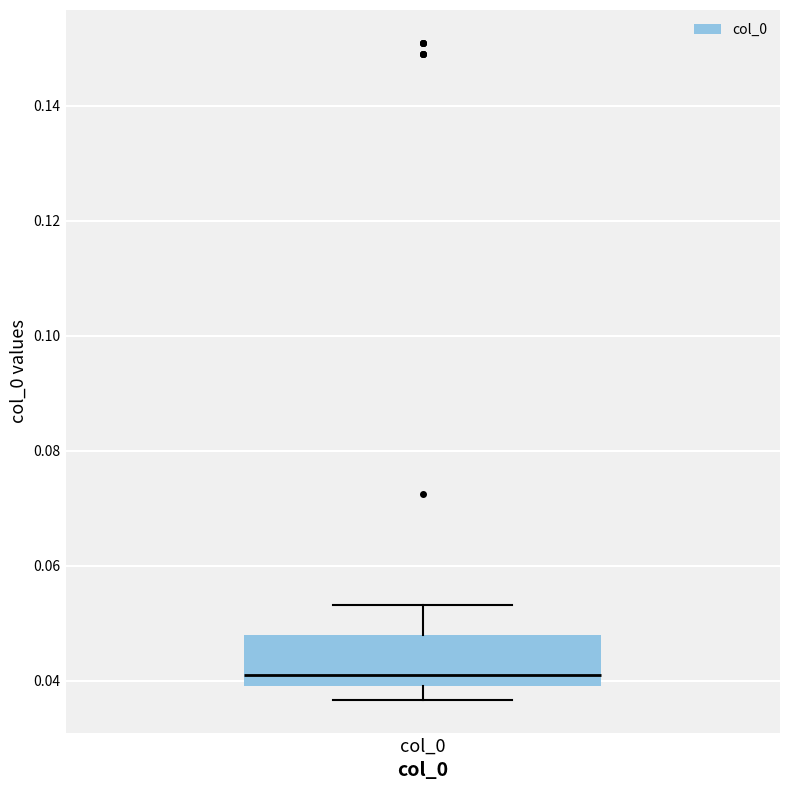

Read this box plot against the y-axis: the position of the median line, the range covered by the box, and the ends of both whiskers. The values are not printed on the chart, so give them approximately, as read against the axis.

median 0.040 (just above the box's lower edge), box 0.040 to 0.048, whiskers 0.036 to 0.054